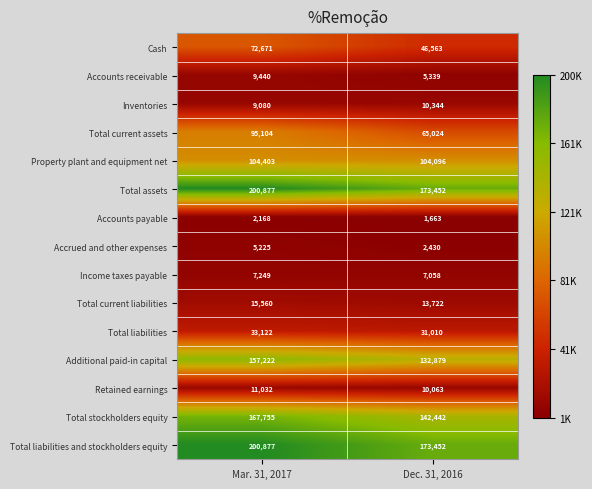

Which series has the largest range (max minus min)?

Total current assets